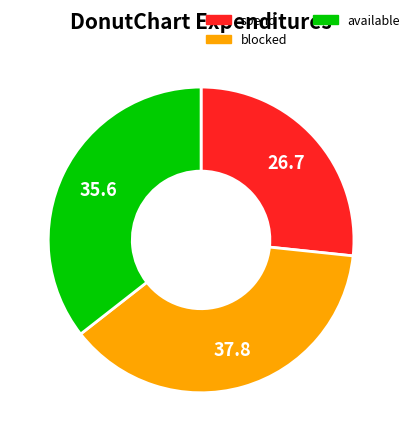

Is there any slice that represents more than half of the pie?

No